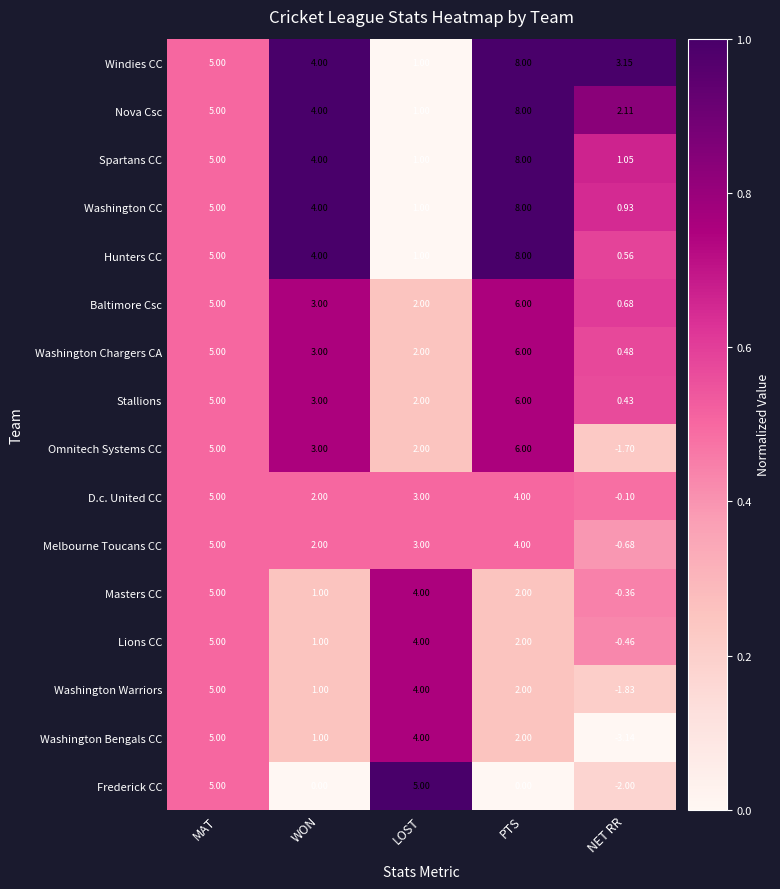

At which label is Nova Csc closest to 4?

WON